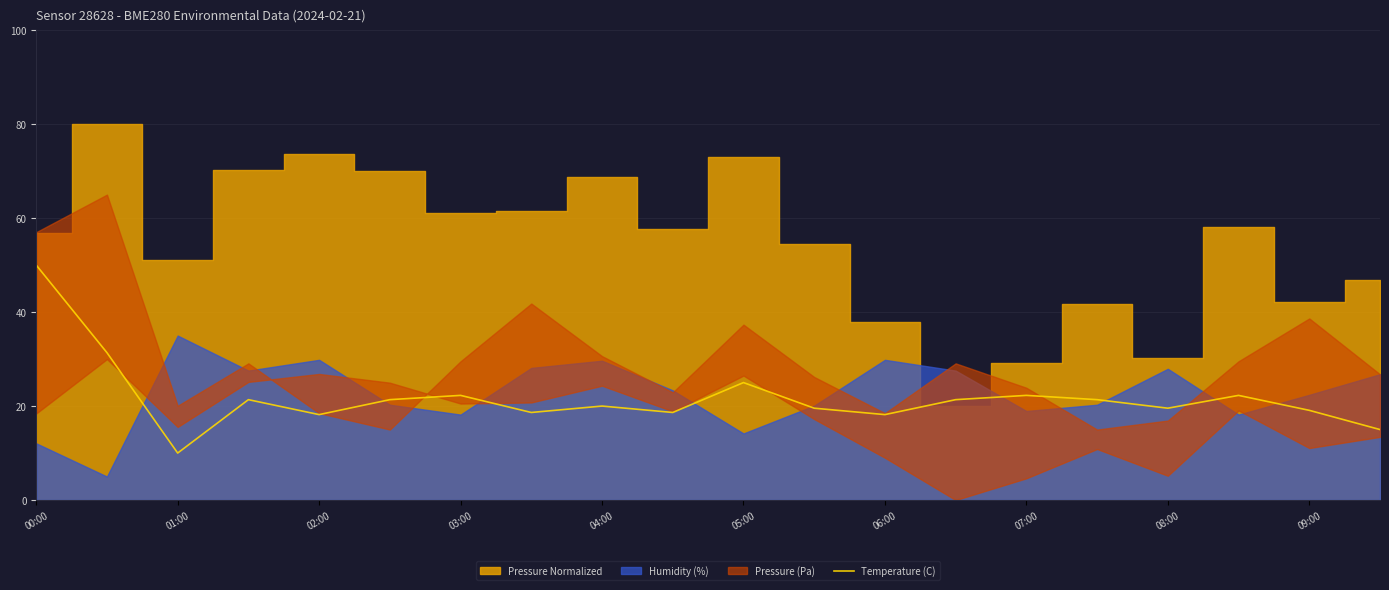

The value of Temperature (C) at 00:00 is 50.0. True or false?

True